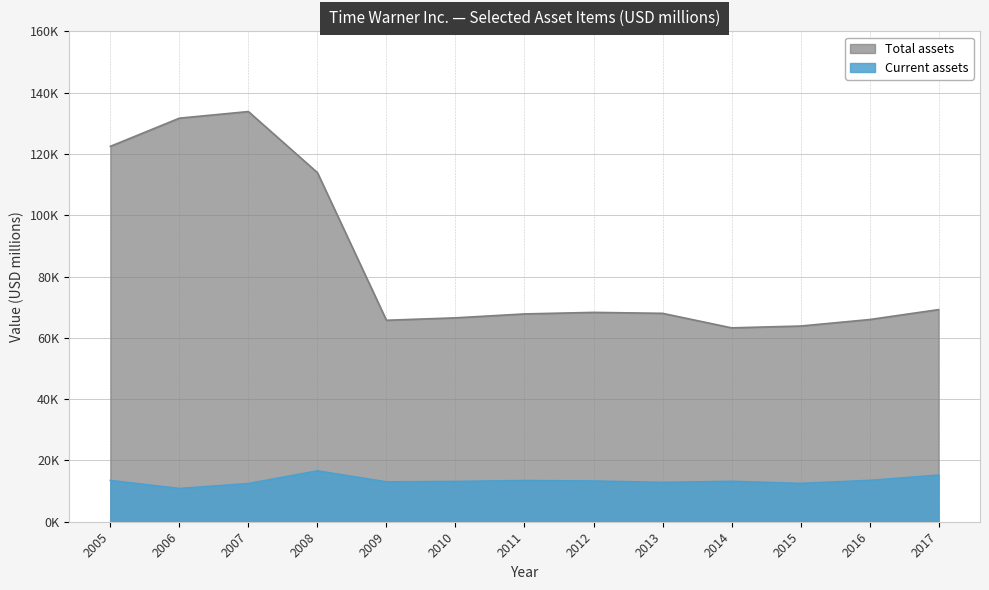

List the series in order of their peak value, highest first.

Total assets, Current assets